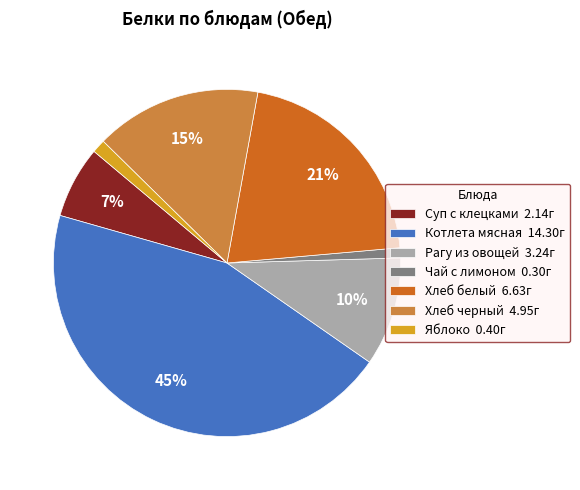

Which has a higher value, Хлеб белый or Хлеб черный?

Хлеб белый